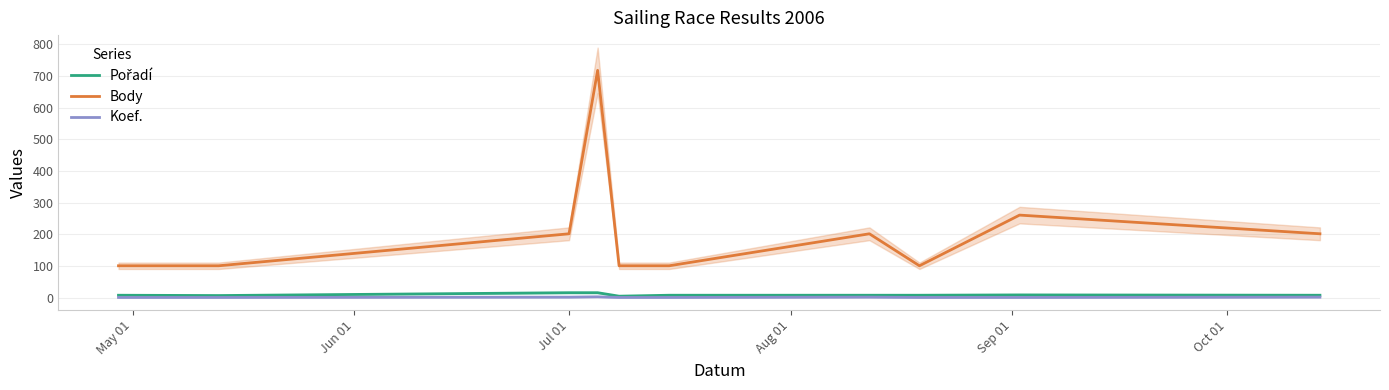

What is the sum of all Pořadí values?

93